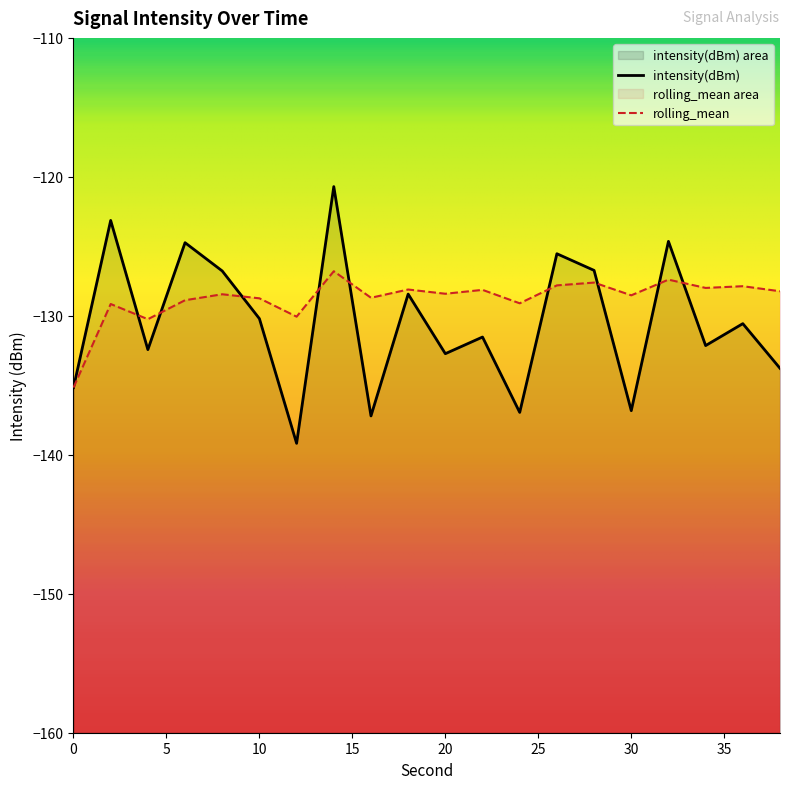

What is the difference between the maximum and second lowest values in the intensity(dBm) series?

16.5